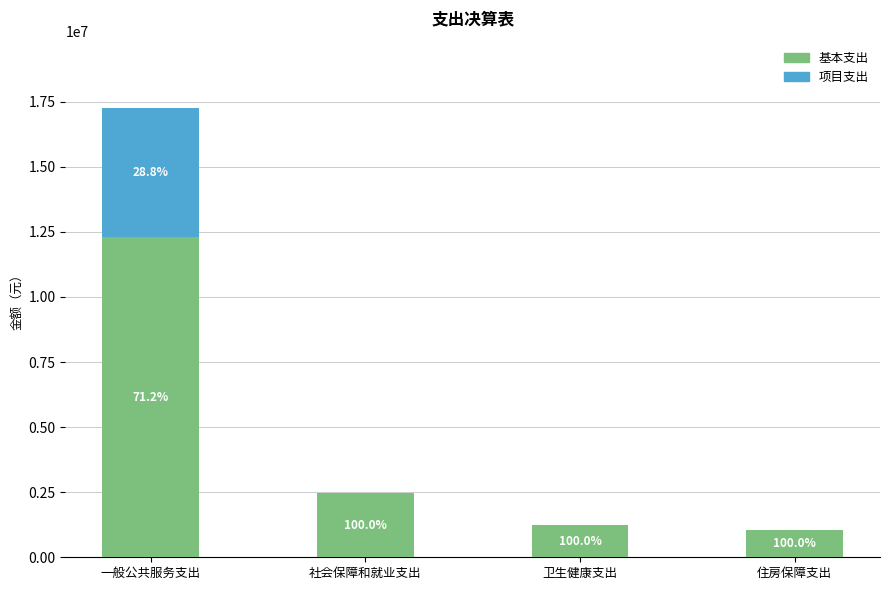

True or false: 基本支出 has a value of 1878632.3 at 卫生健康支出.

False